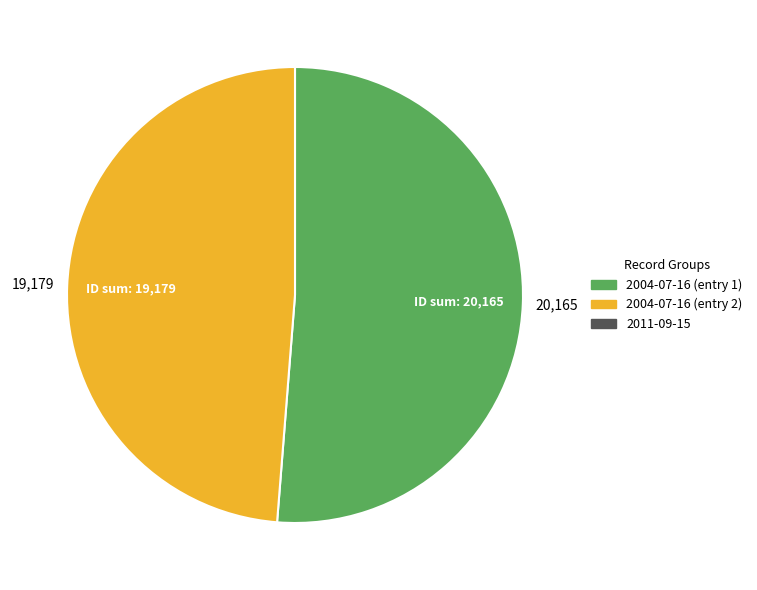

How many slices are in this pie chart?

2